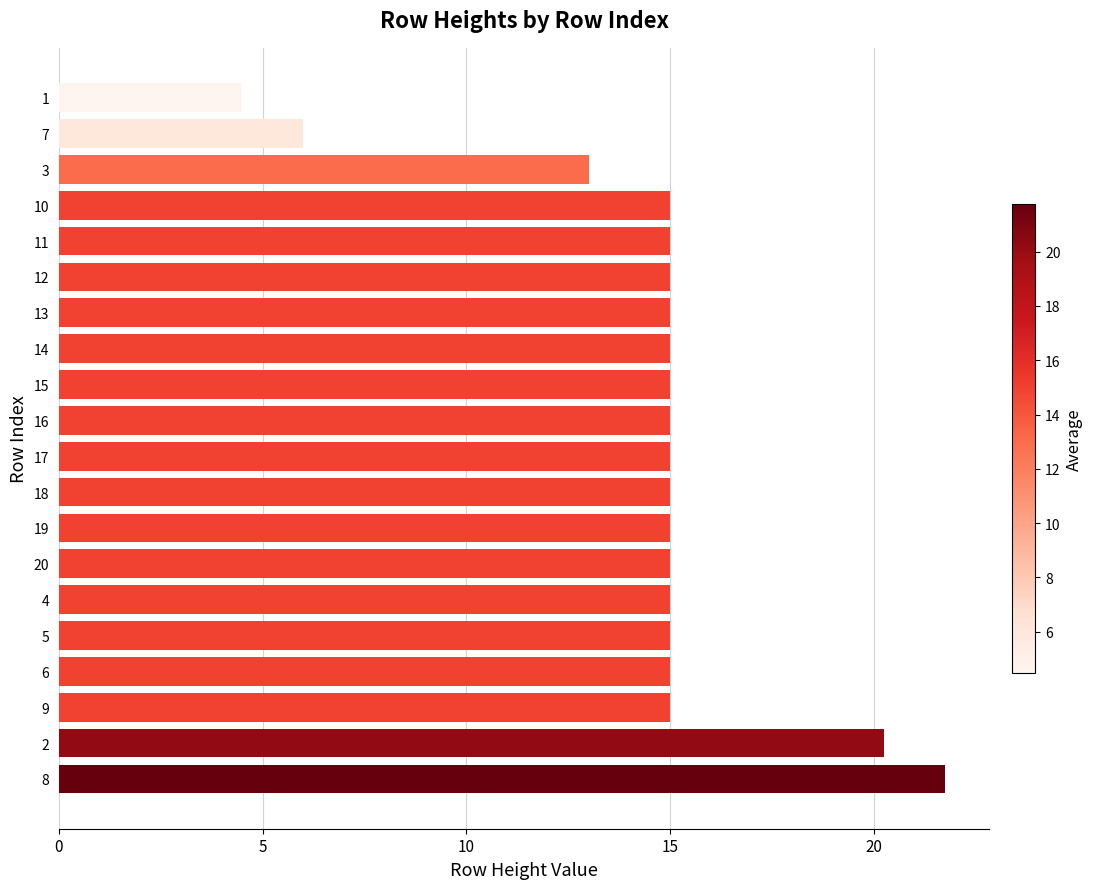

What is the sum of the values at 15 and 8?

36.8